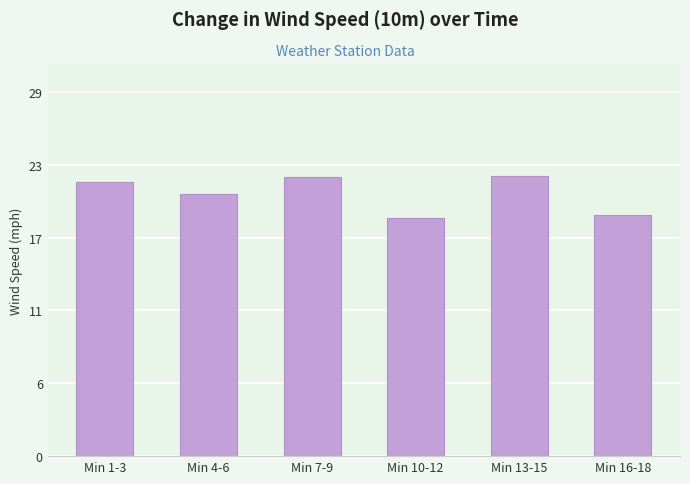

Between Min 4-6 and Min 10-12, which is larger?

Min 4-6